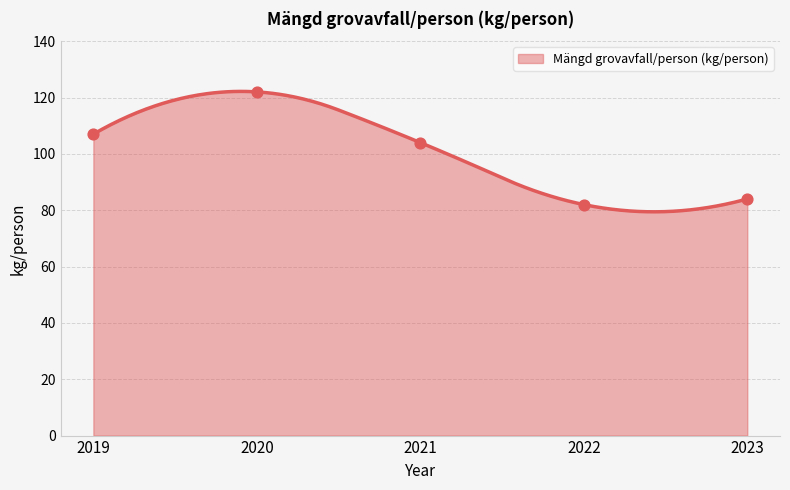

What is the change in value from 2019 to 2020?

+15